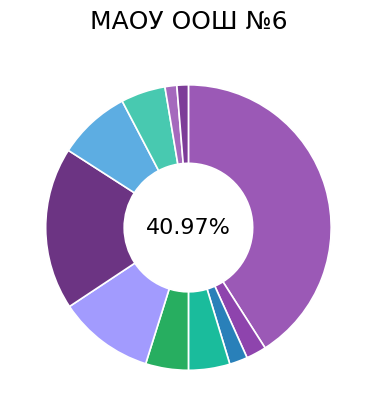

Rank the categories by value from highest to lowest.

Плов с мясом, Котлеты из минтая, Суп с фрикадельками, Картофель отварной, Компот из сухофруктов, Горошек зеленый, Печенье, Чай с сахаром, Батон нарезной, Хлеб пшеничный, Хлеб ржаной